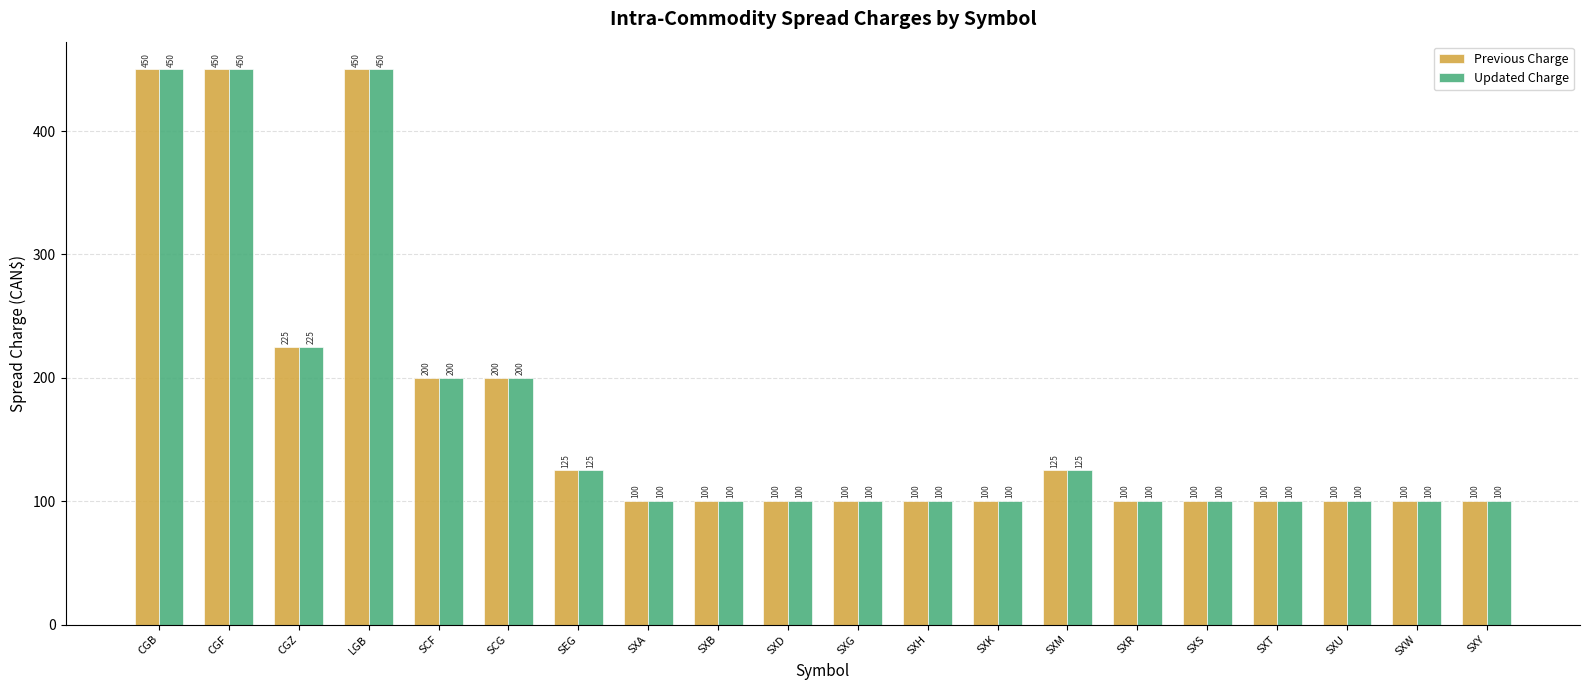

What is the average value of the Updated Charge series?

171